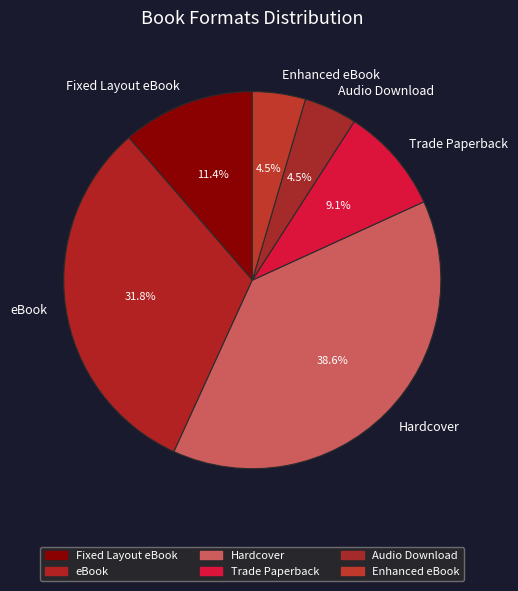

Do Trade Paperback and Audio Download together represent more than half of the pie?

No